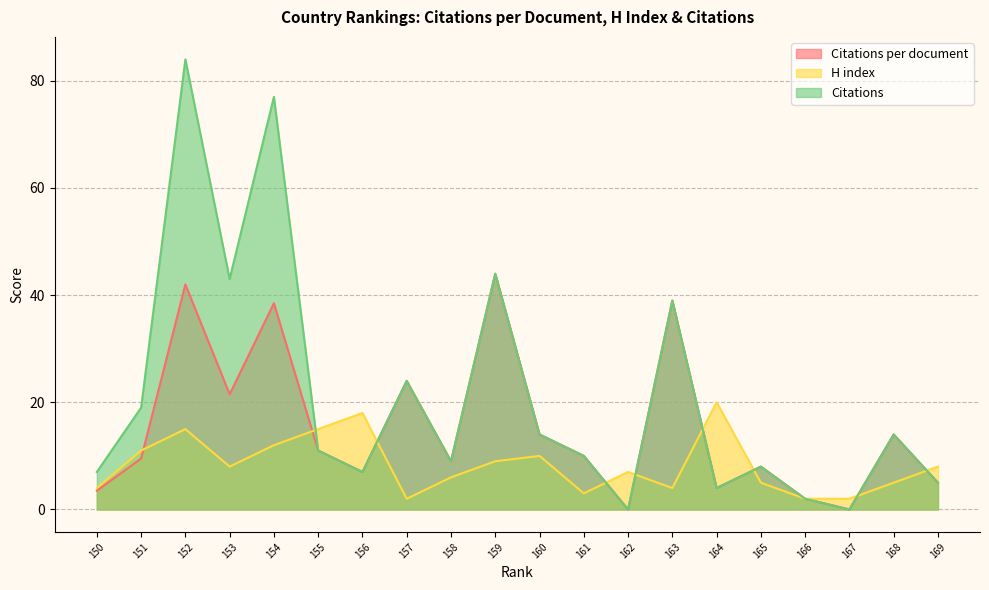

In Citations, how many points are lower than both neighbors (excluding endpoints)?

6